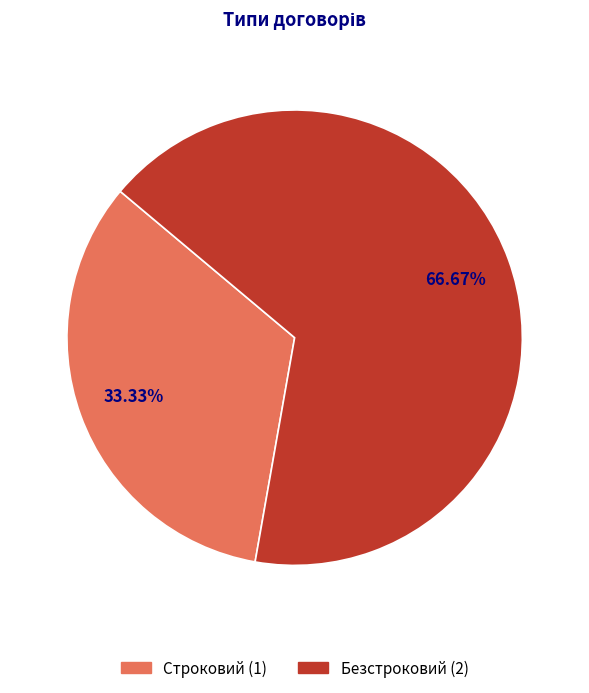

True or false: Безстроковий accounts for 76% of the total.

False